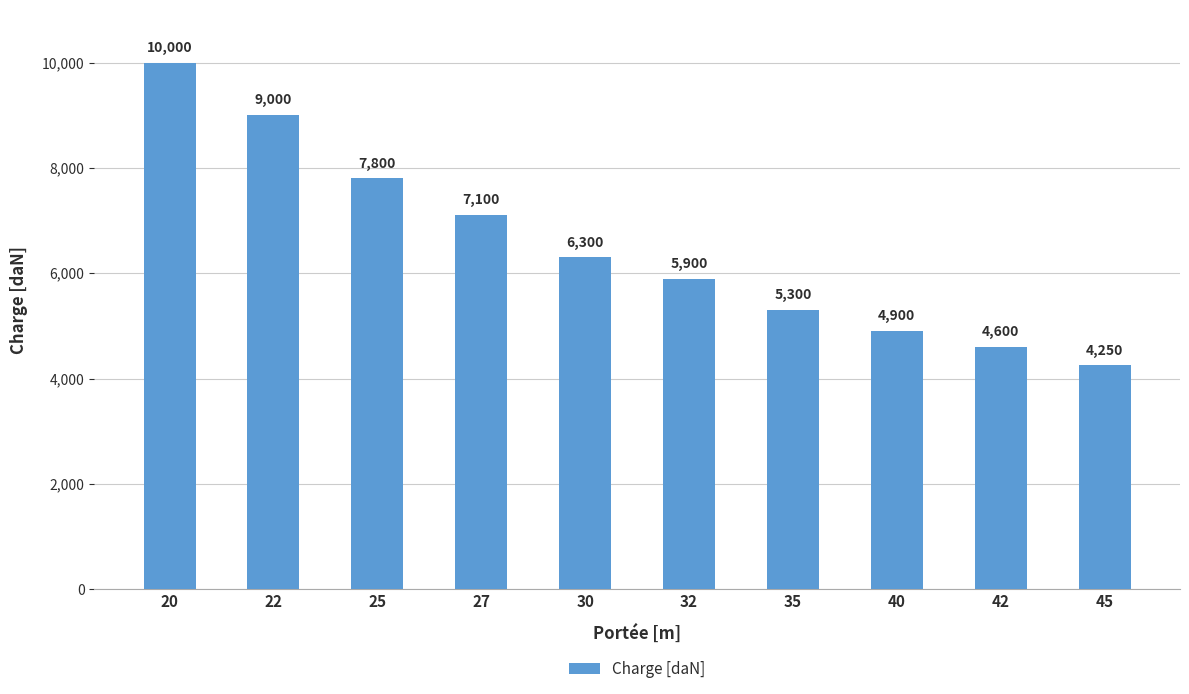

How many bars are there in total?

10